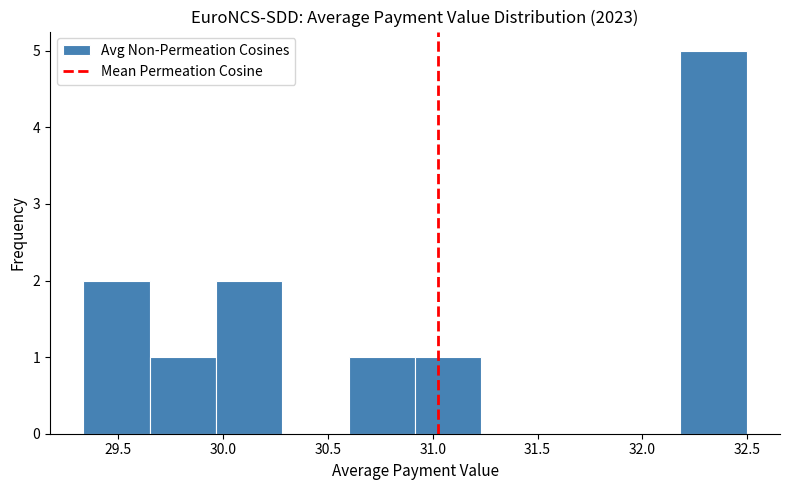

Over which range of the x-axis is the bar tallest?

32.20 to 32.50